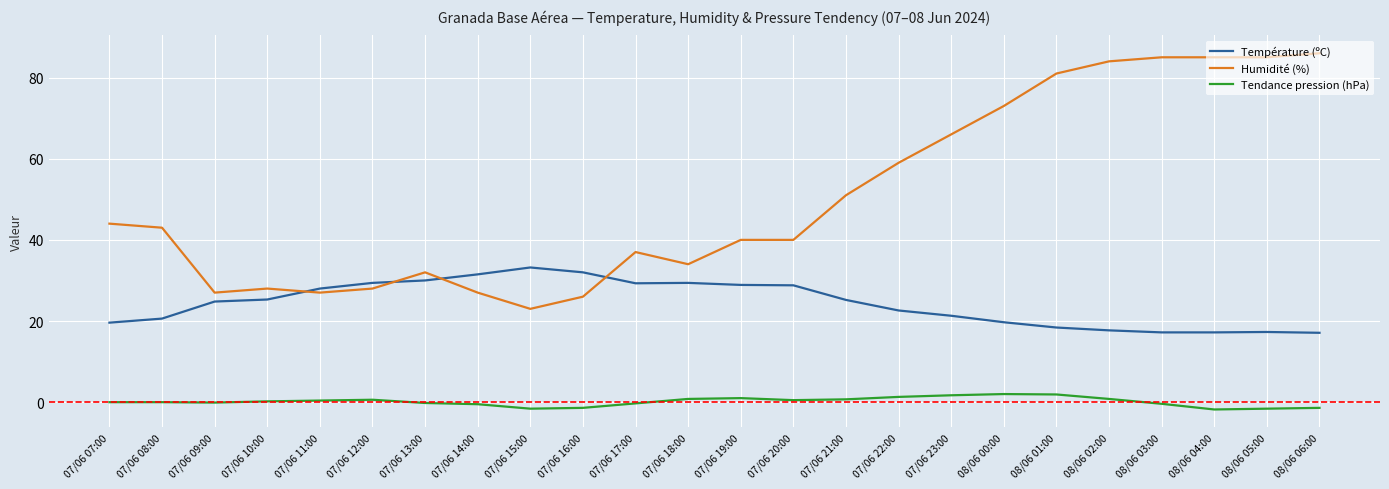

Which series has the largest range (max minus min)?

Humidité (%)